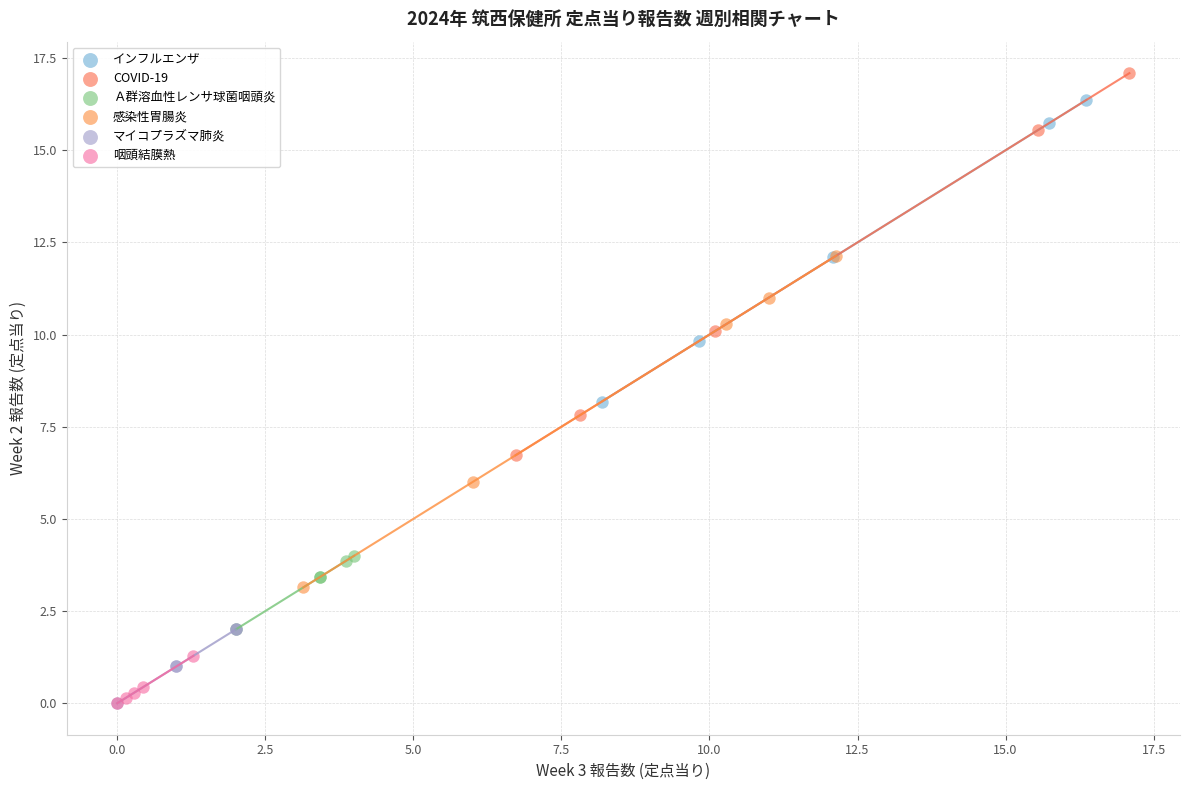

Which series has the largest Y range (max minus min)?

COVID-19